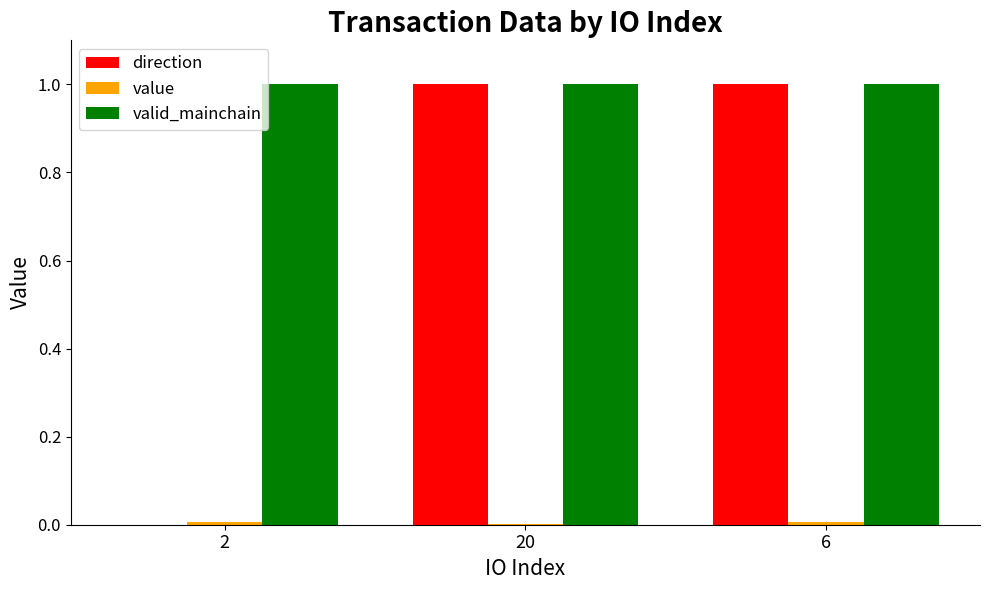

Is the value of valid_mainchain at 20 greater than the value of direction at 2?

Yes